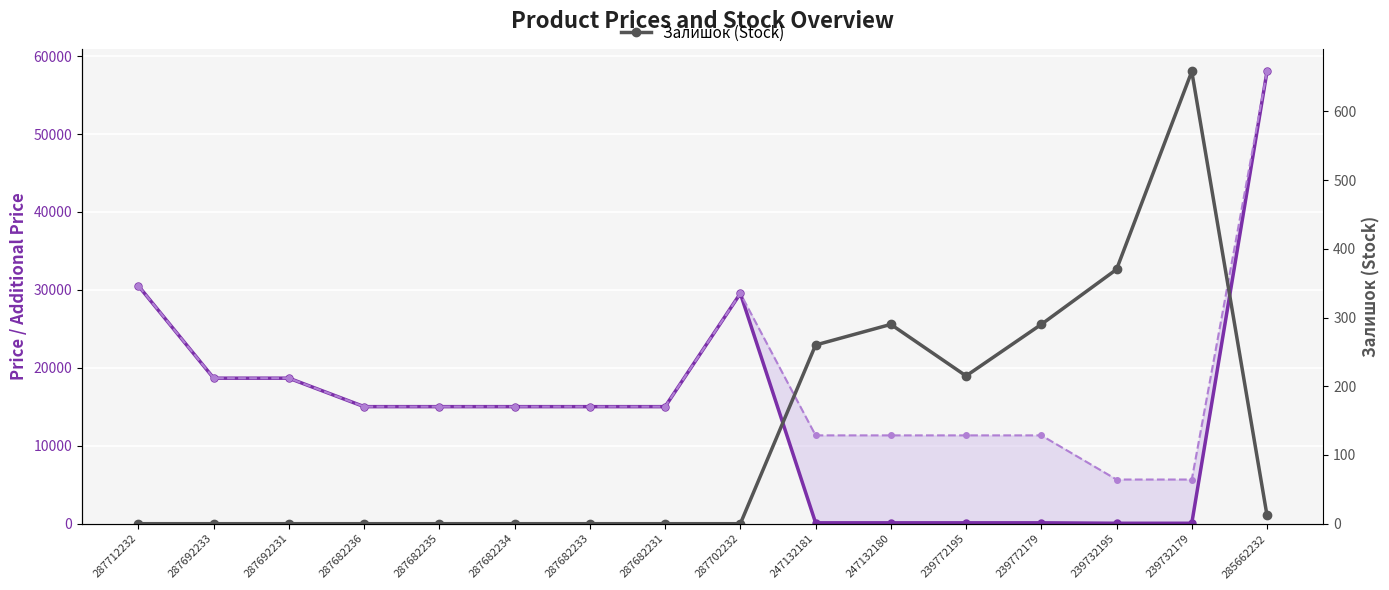

How many data points does each series have?

16